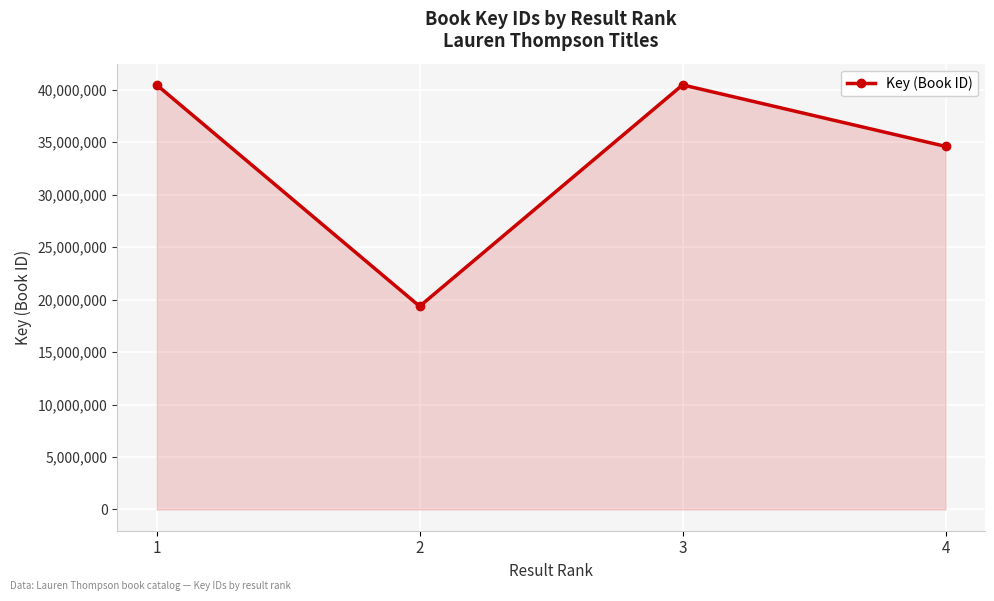

What is the difference between the second highest and second lowest values?

5858826